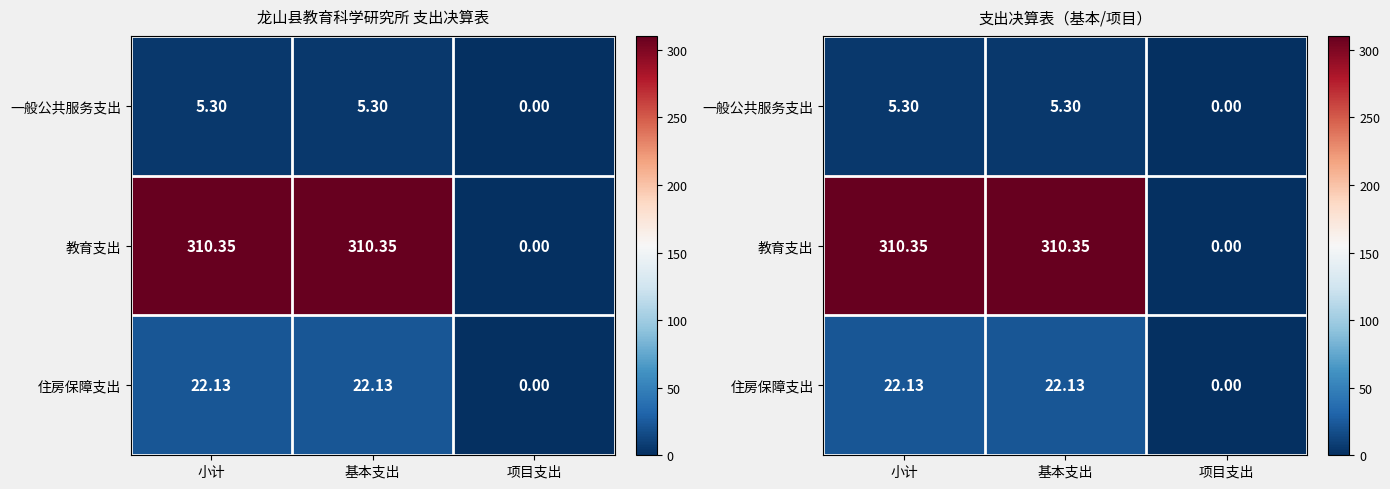

The 住房保障支出 series shows 37.0 at 基本支出. True or false?

False